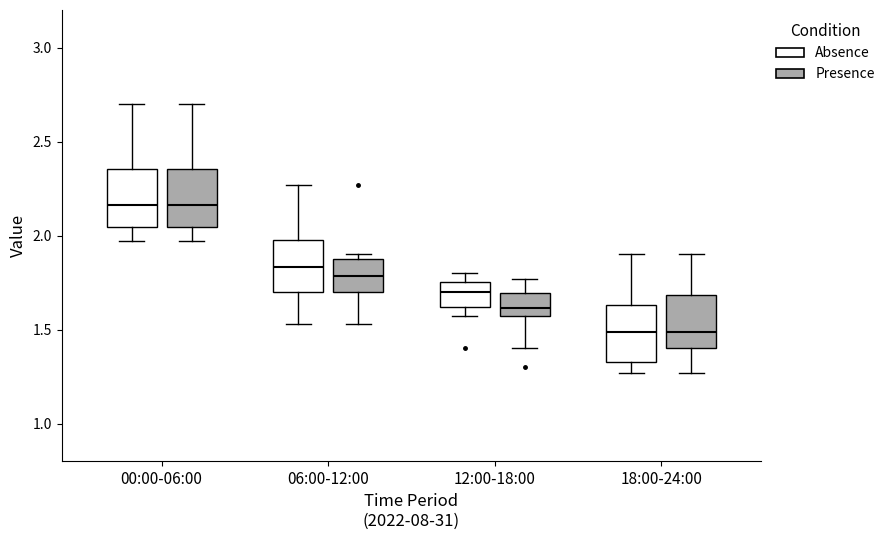

Reading left to right, read every box against the y-axis: the position of its median line, the range the box covers, and the ends of its whiskers. The values are not printed on the chart, so give them approximately, as read against the axis.

00:00-06:00 (Absence): median 2.15, box 2.05 to 2.35, whiskers 1.95 to 2.70
00:00-06:00 (Presence): median 2.15, box 2.05 to 2.35, whiskers 1.95 to 2.70
06:00-12:00 (Absence): median 1.85, box 1.70 to 2.00, whiskers 1.55 to 2.25
06:00-12:00 (Presence): median 1.80, box 1.70 to 1.90, whiskers 1.55 to 1.90 (just above the box's upper edge)
12:00-18:00 (Absence): median 1.70, box 1.60 to 1.75, whiskers 1.55 to 1.80
12:00-18:00 (Presence): median 1.60, box 1.55 to 1.70, whiskers 1.40 to 1.75
18:00-24:00 (Absence): median 1.50, box 1.35 to 1.65, whiskers 1.25 to 1.90
18:00-24:00 (Presence): median 1.50, box 1.40 to 1.70, whiskers 1.25 to 1.90